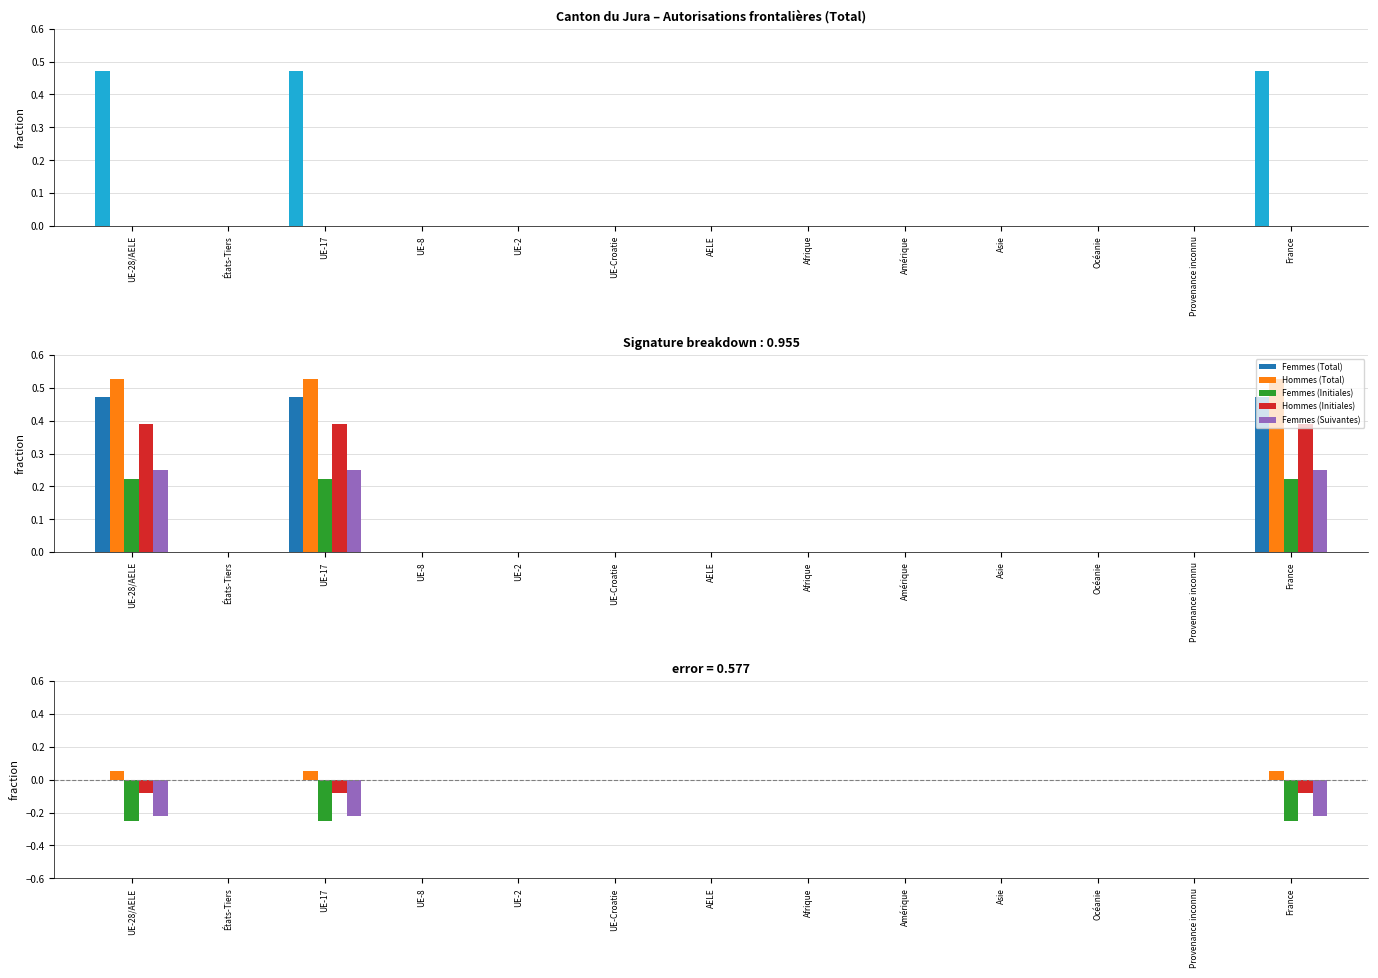

What is the average value of the Femmes (Suivantes) series?

-0.1